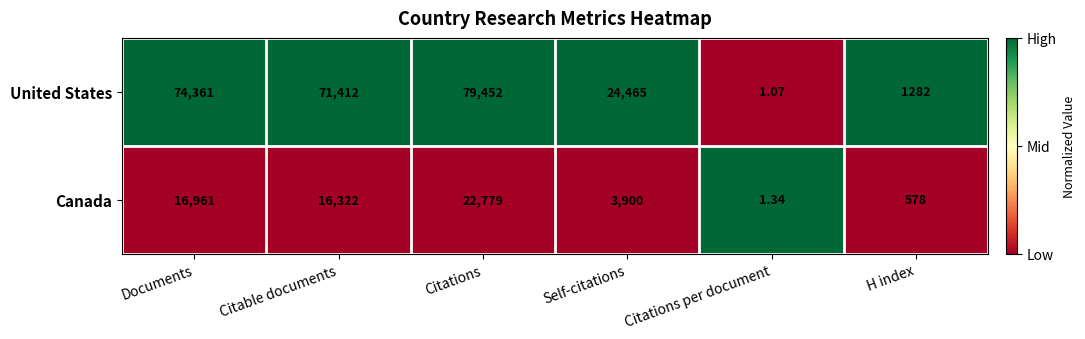

How many series are shown in this chart?

2